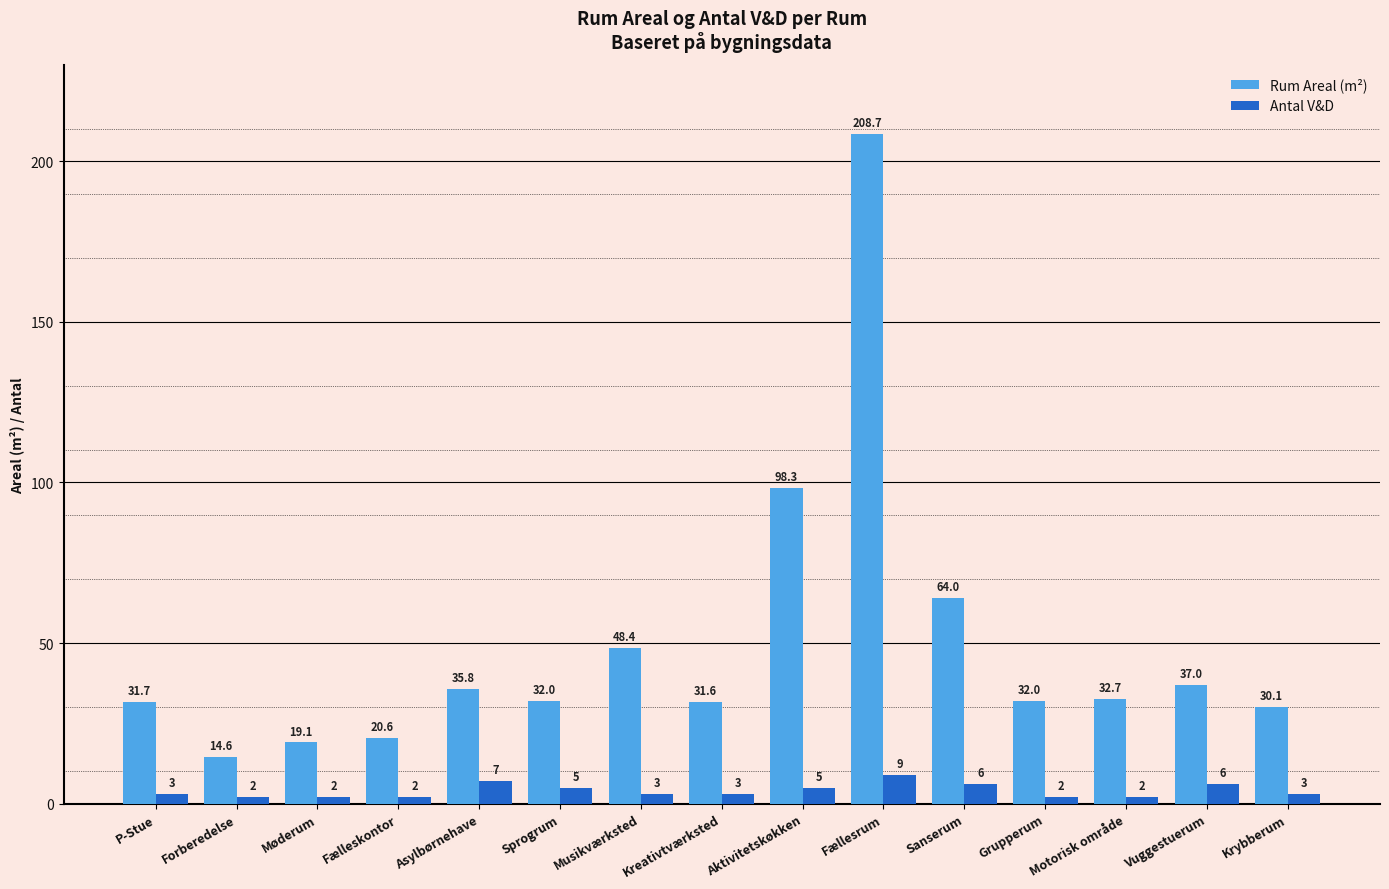

What is the label of the 4th bar from the left?

Fælleskontor